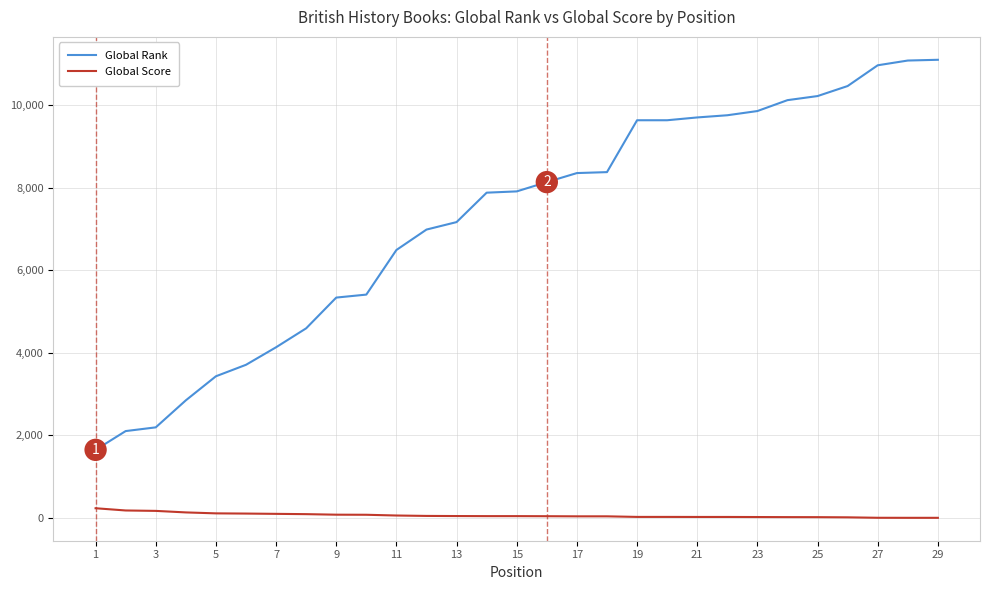

List the series in order of their overall mean, lowest first.

Global Score, Global Rank